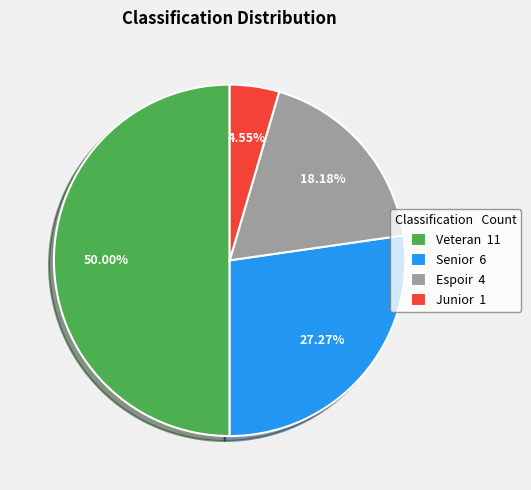

What is the largest slice in the pie chart?

Veteran